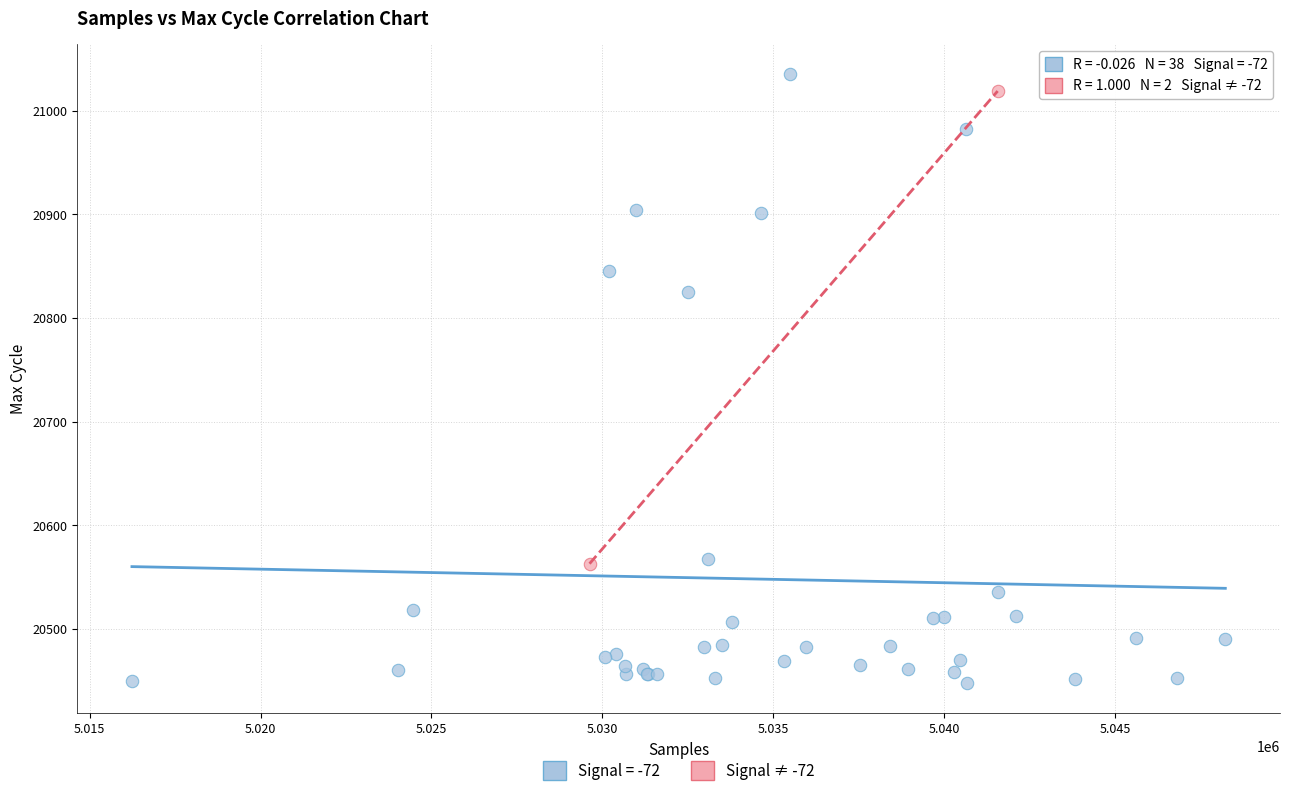

What are all the series names shown in the legend?

Signal = -72, Signal ≠ -72